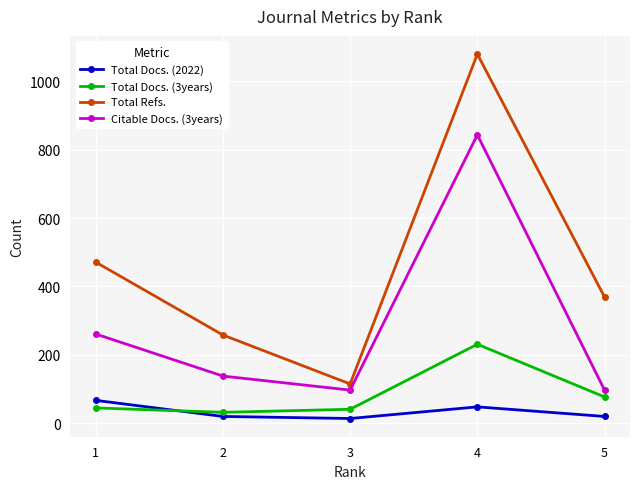

What is the difference between the maximum and minimum values in the Citable Docs. (3years) series?

746